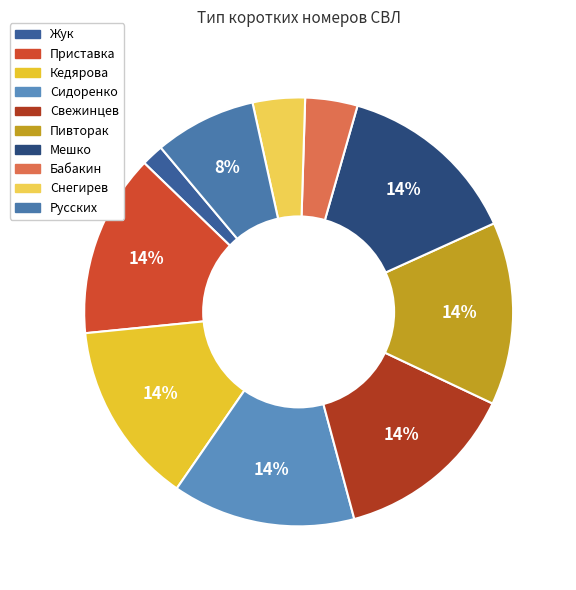

How many segments does this pie chart have?

10